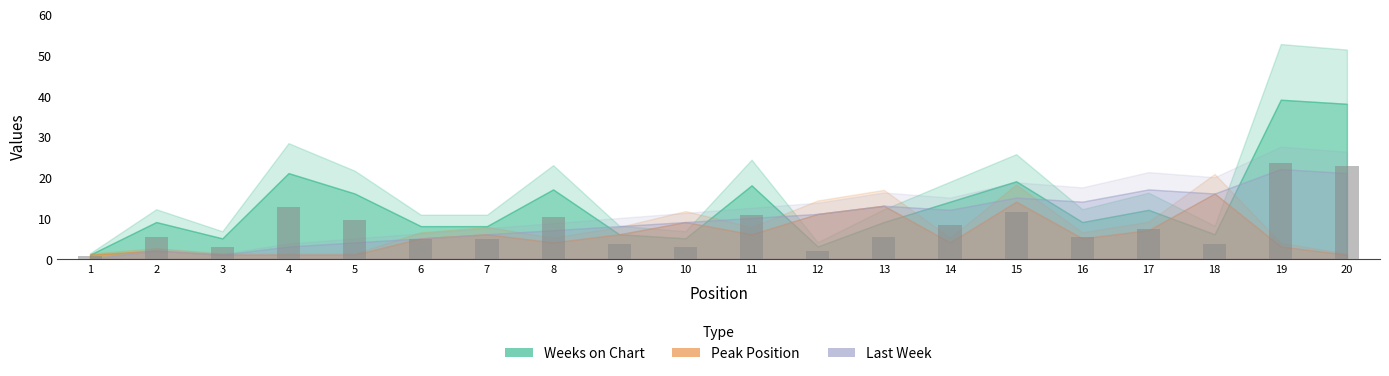

What is the average value?

7.9